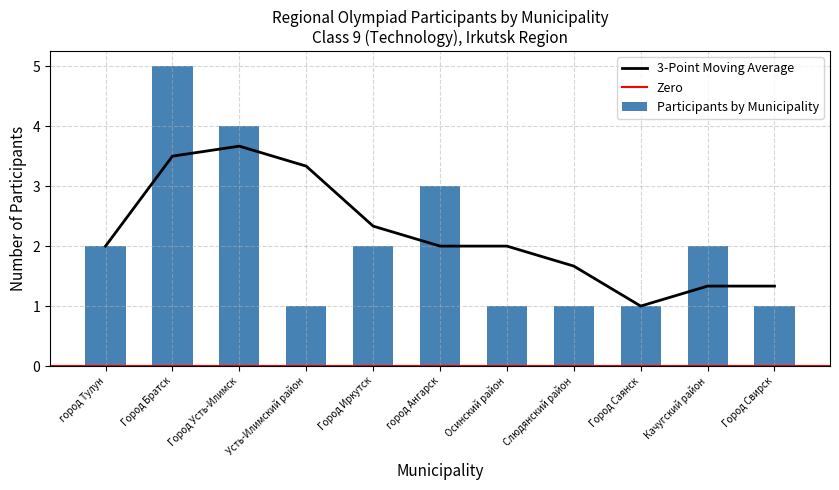

Is it true that 3-Point Moving Average equals 3.1 at город Тулун?

False